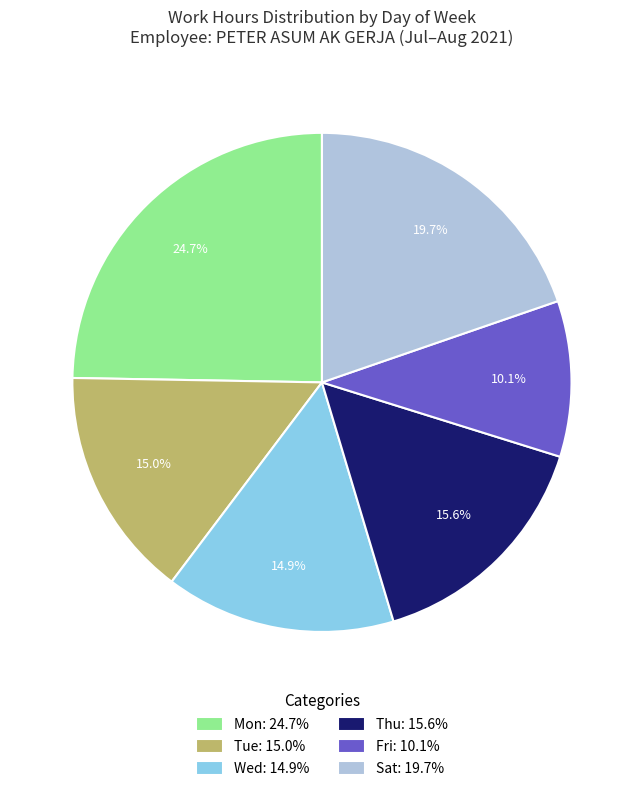

Approximately how many times larger is the value at Tue: 15.0% compared to Mon: 24.7%?

0.6